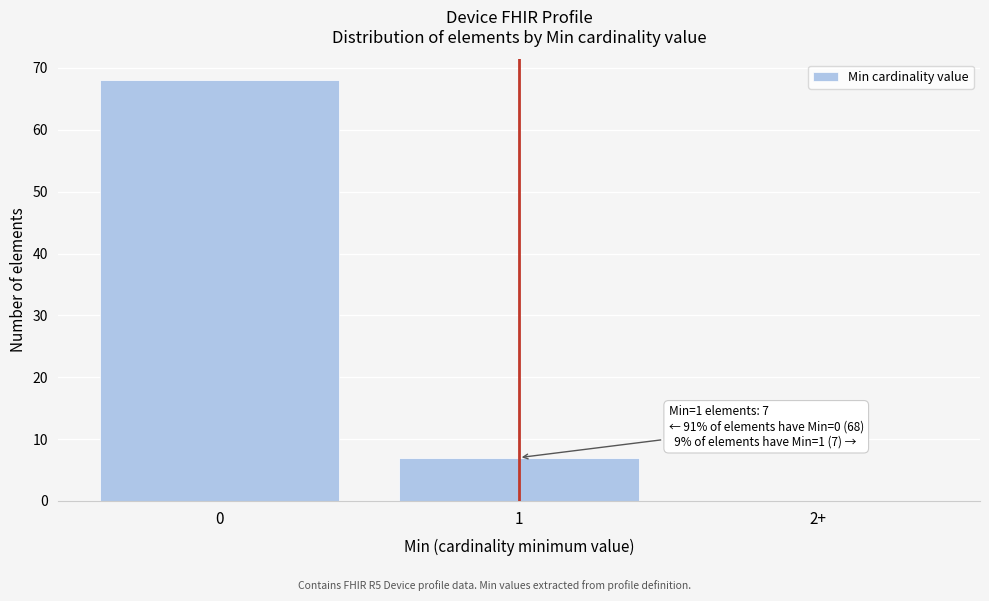

Reading left to right, list all the values displayed in this chart.

0=68	1=7	2+=0